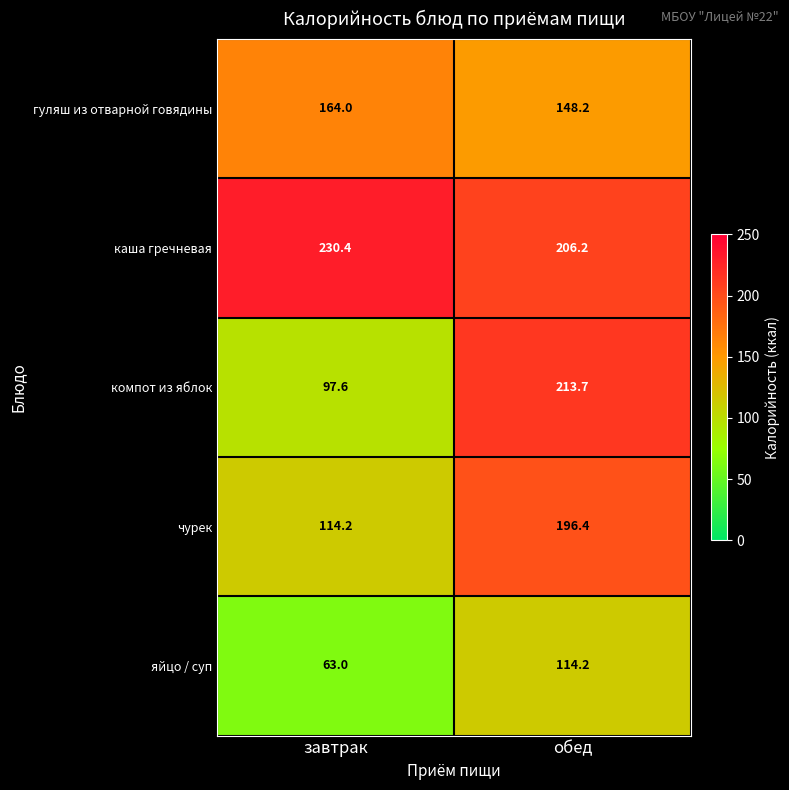

Which series has the largest range (max minus min)?

компот из яблок